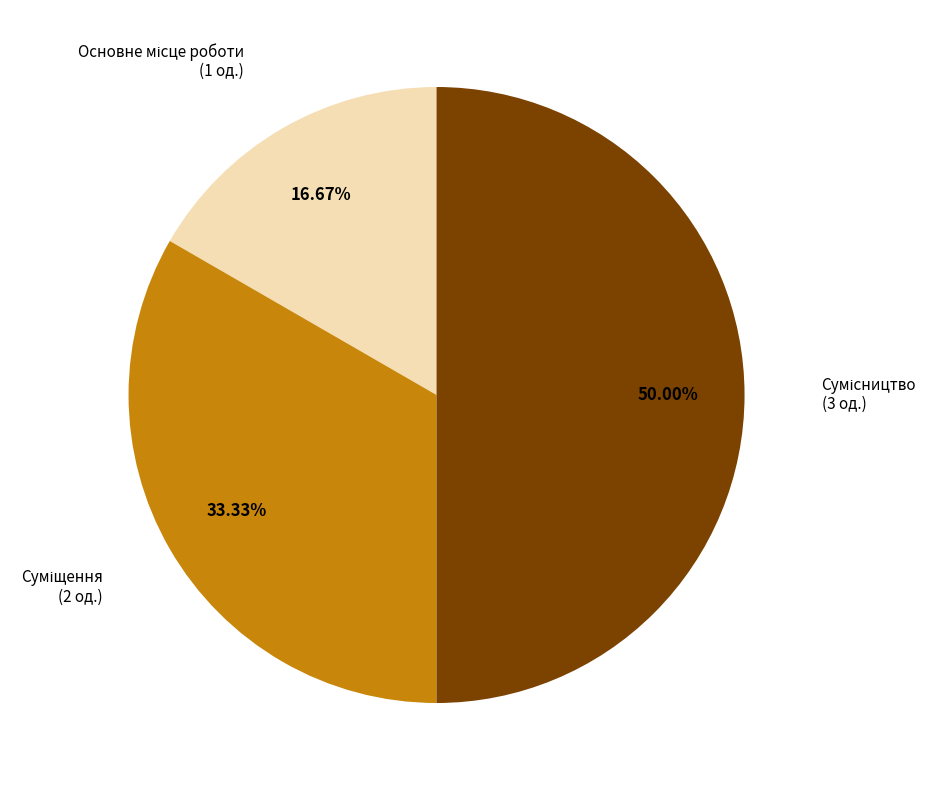

How many slices are in this pie chart?

3